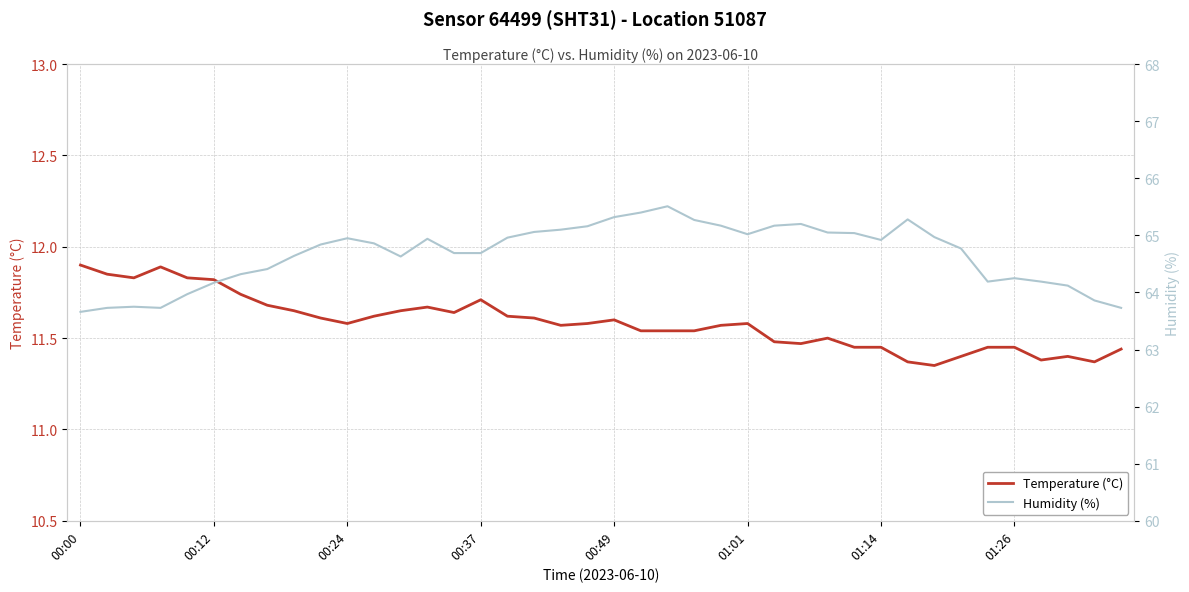

True or false: Temperature (°C) has a value of 15.9 at 01:14.

False